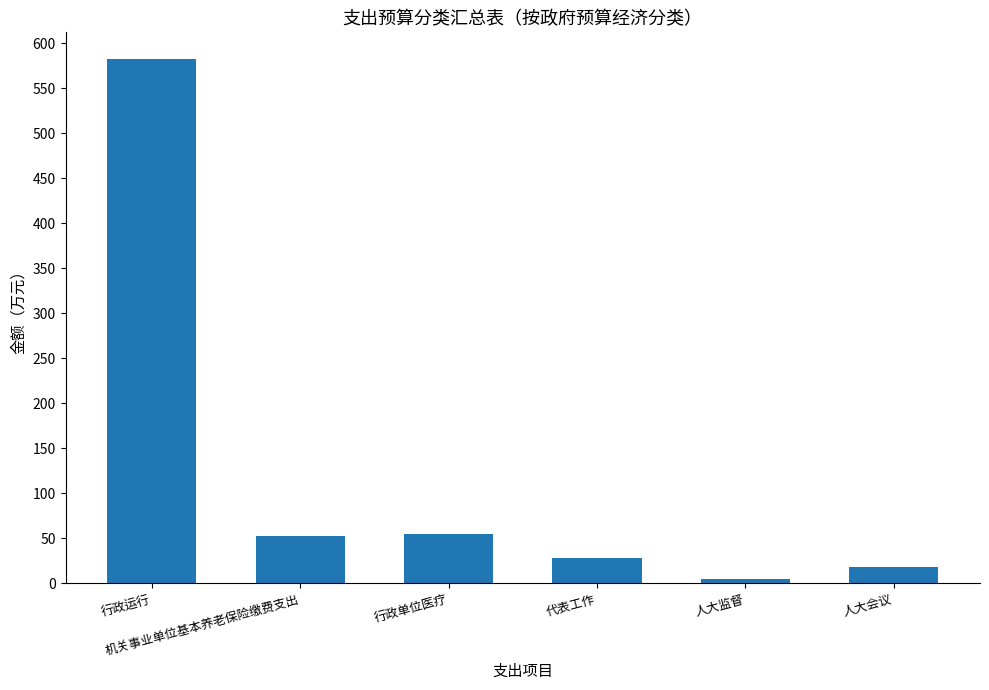

How many values are below 52?

3